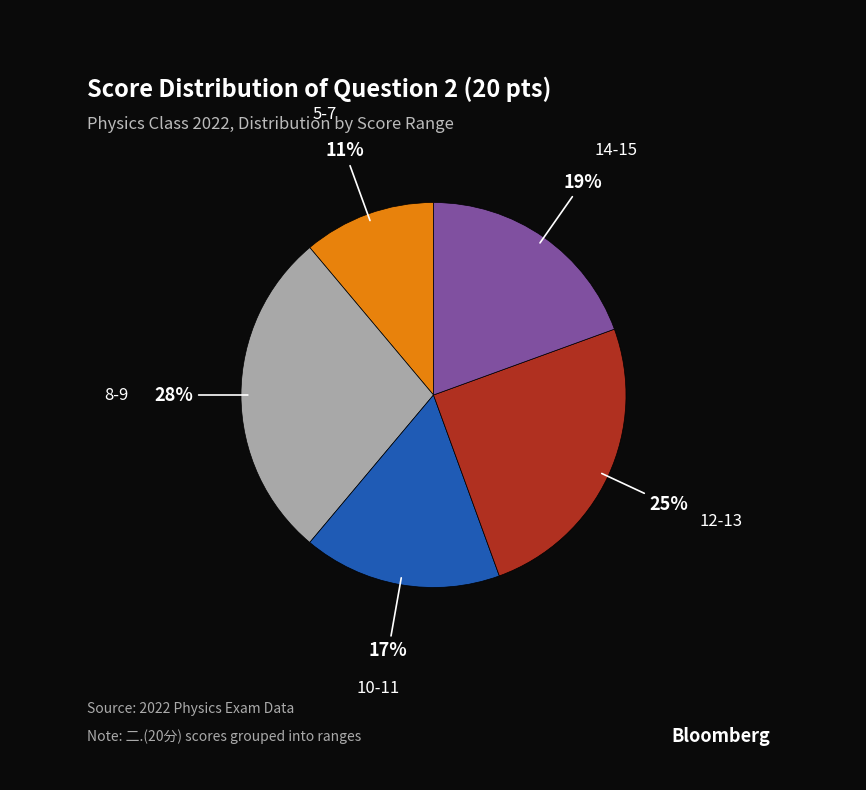

Combined, do 10-11 and 8-9 account for over 50%?

No